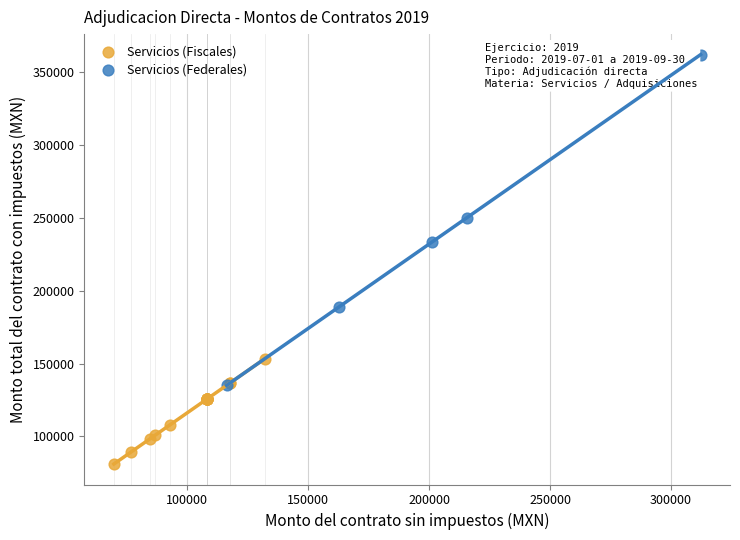

Which series has the widest spread of Y values?

Servicios (Federales)